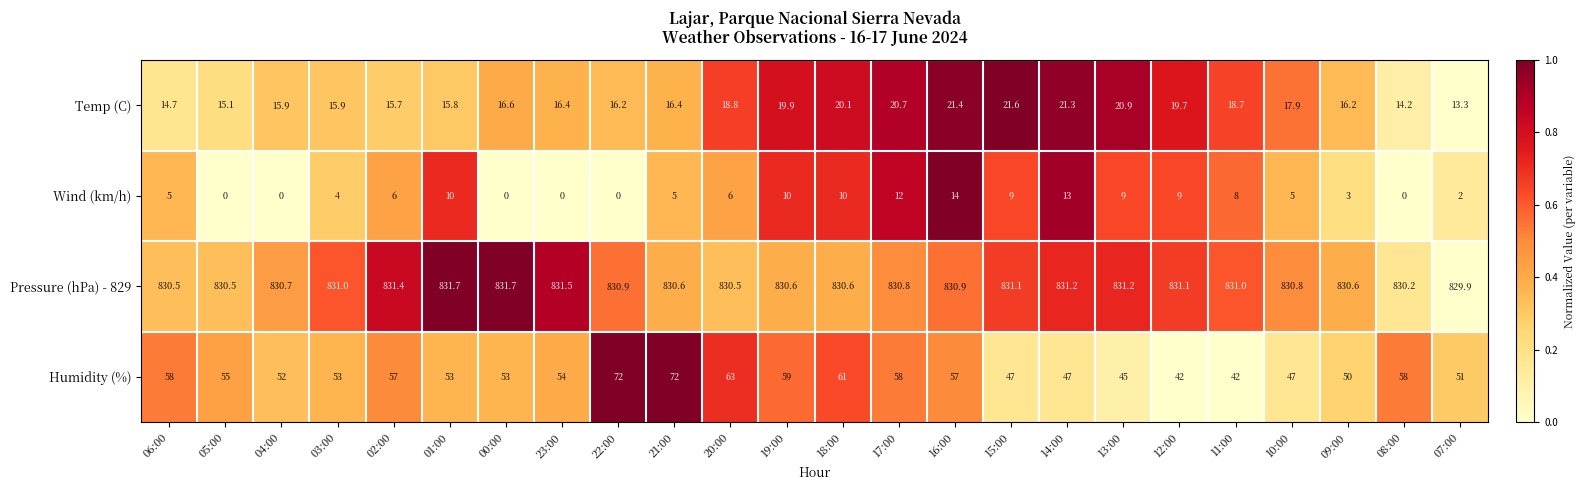

The Pressure (hPa) - 829 series shows 830.8 at 17:00. True or false?

True